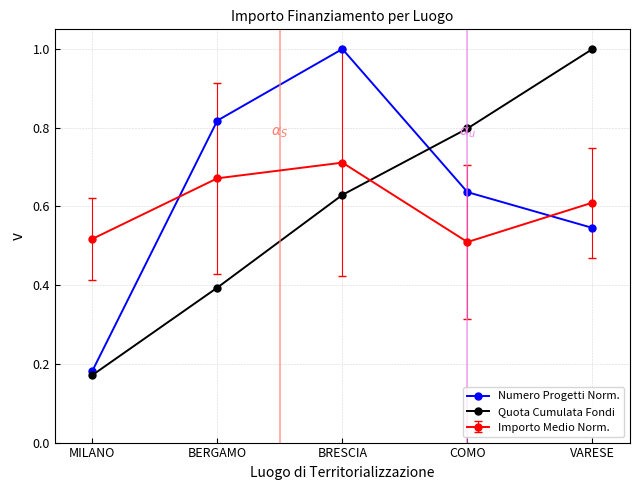

True or false: Numero Progetti Norm. has a value of 1.0 at COMO.

False